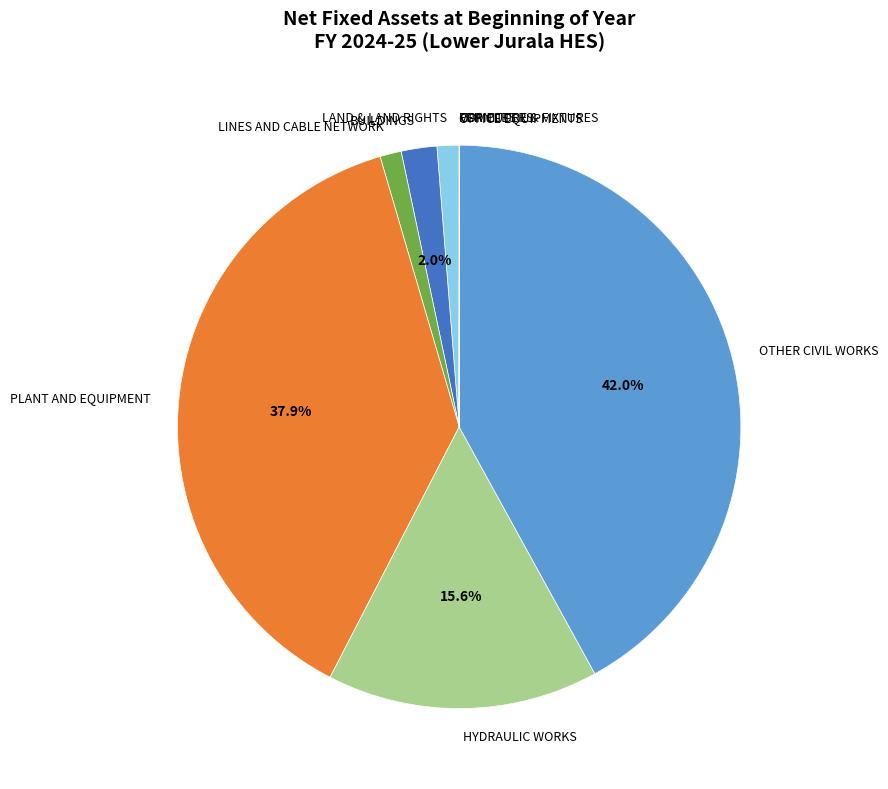

What percentage is the LAND & LAND RIGHTS slice, to the nearest percent?

1%